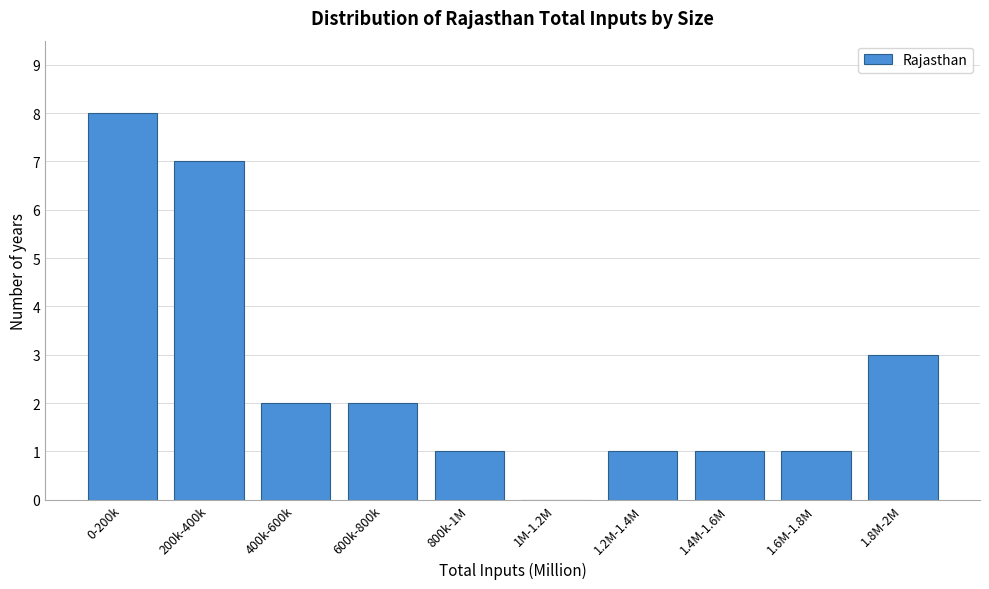

Reading left to right, extract all data points from this chart.

0-200k=8	200k-400k=7	400k-600k=2	600k-800k=2	800k-1M=1	1M-1.2M=0	1.2M-1.4M=1	1.4M-1.6M=1	1.6M-1.8M=1	1.8M-2M=3